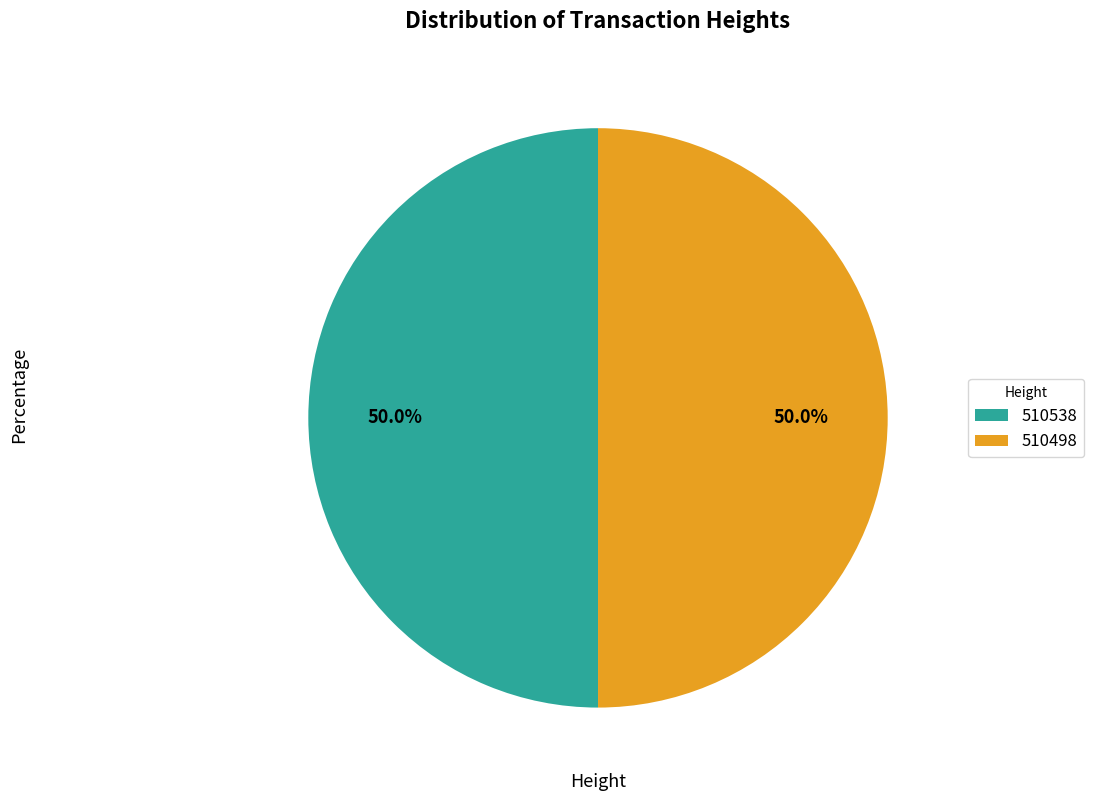

Is it true that 510498 is 50% of the pie?

True